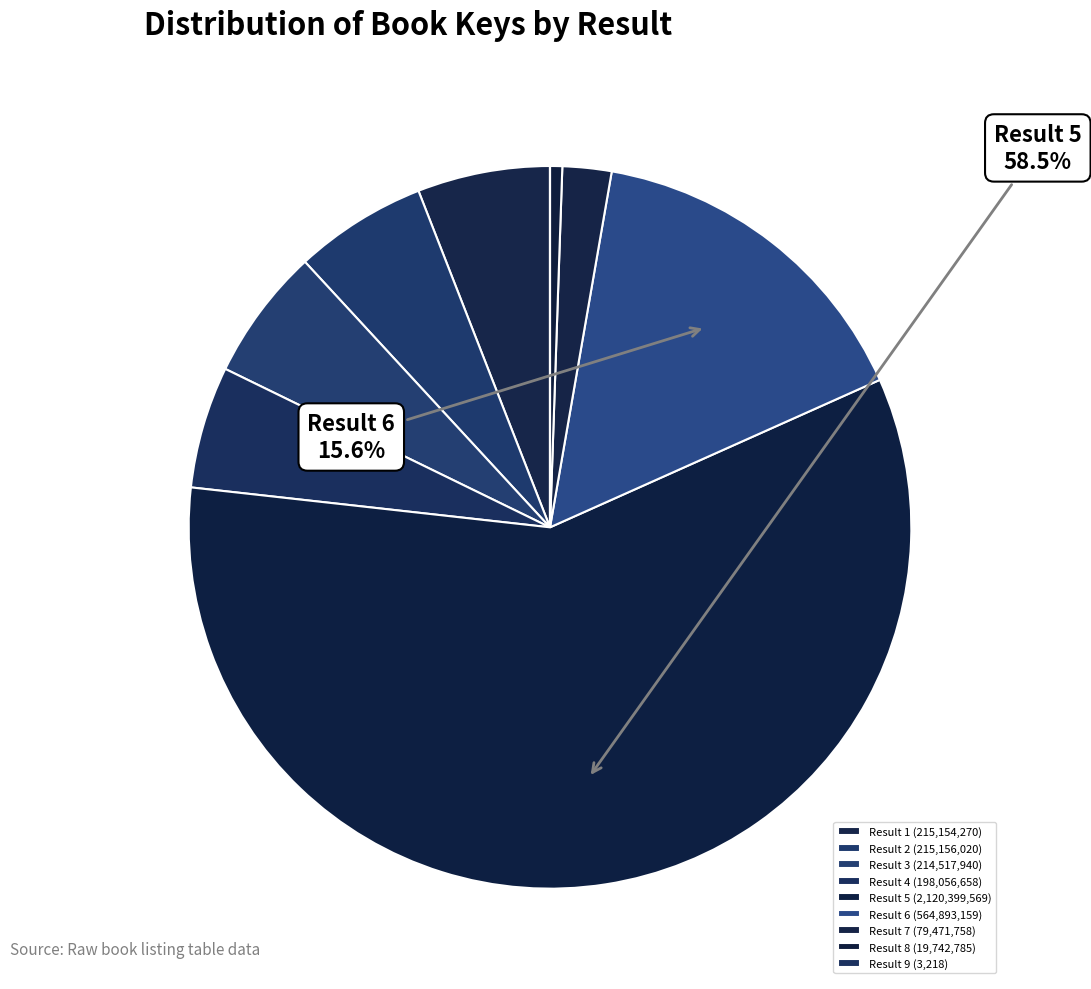

Which slice is the smallest?

Result 9